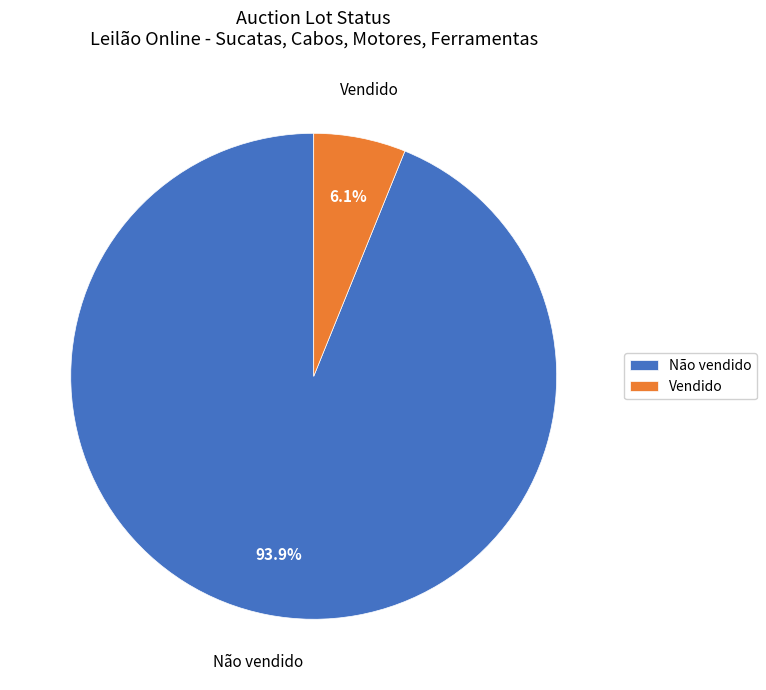

How many slices are in this pie chart?

2